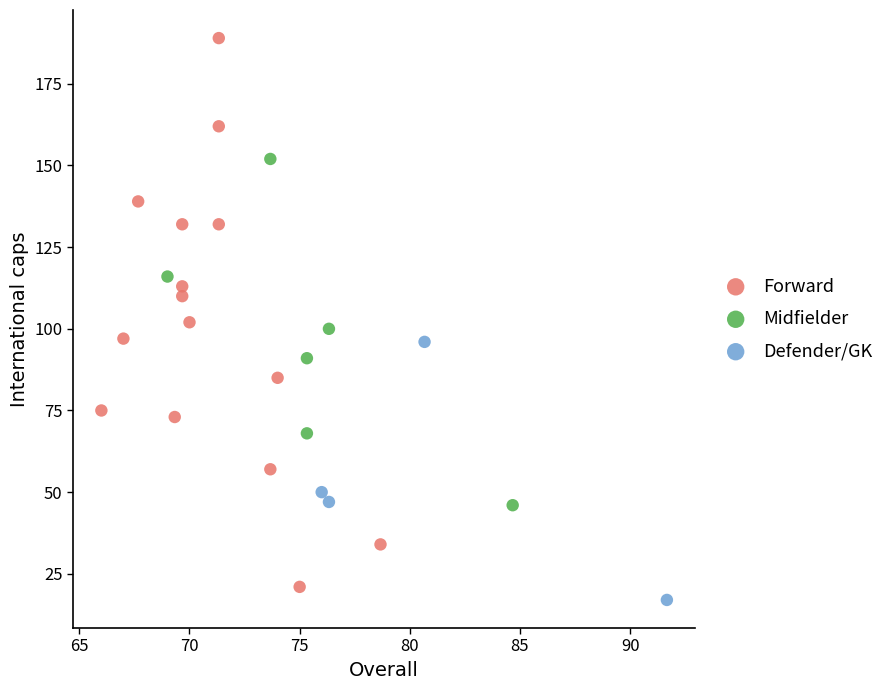

What are all the series names shown in the legend?

Forward, Midfielder, Defender/GK